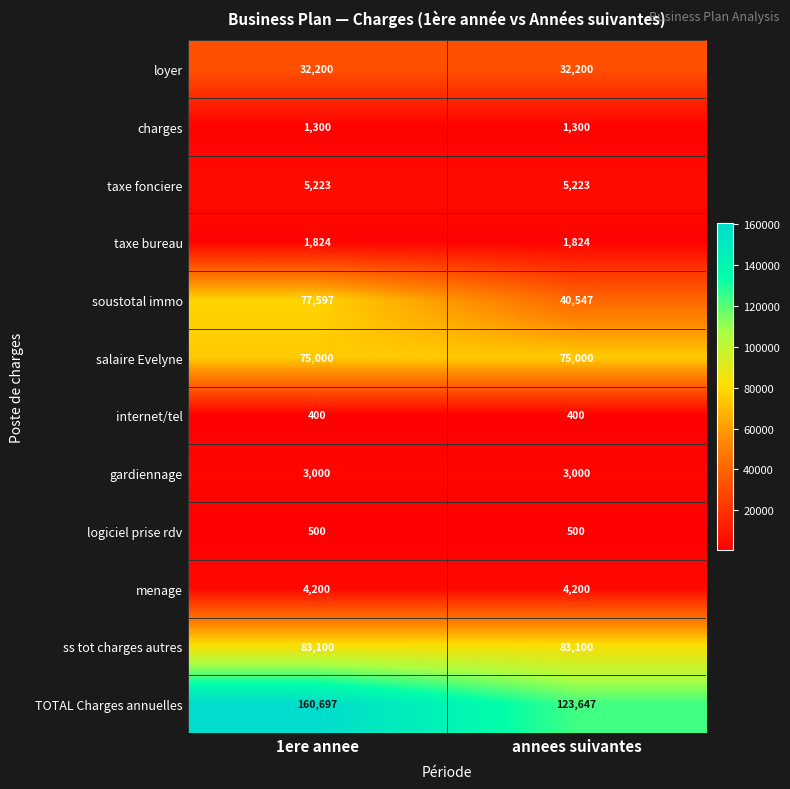

What is the difference between the soustotal immo values at annees suivantes and 1ere annee?

37050